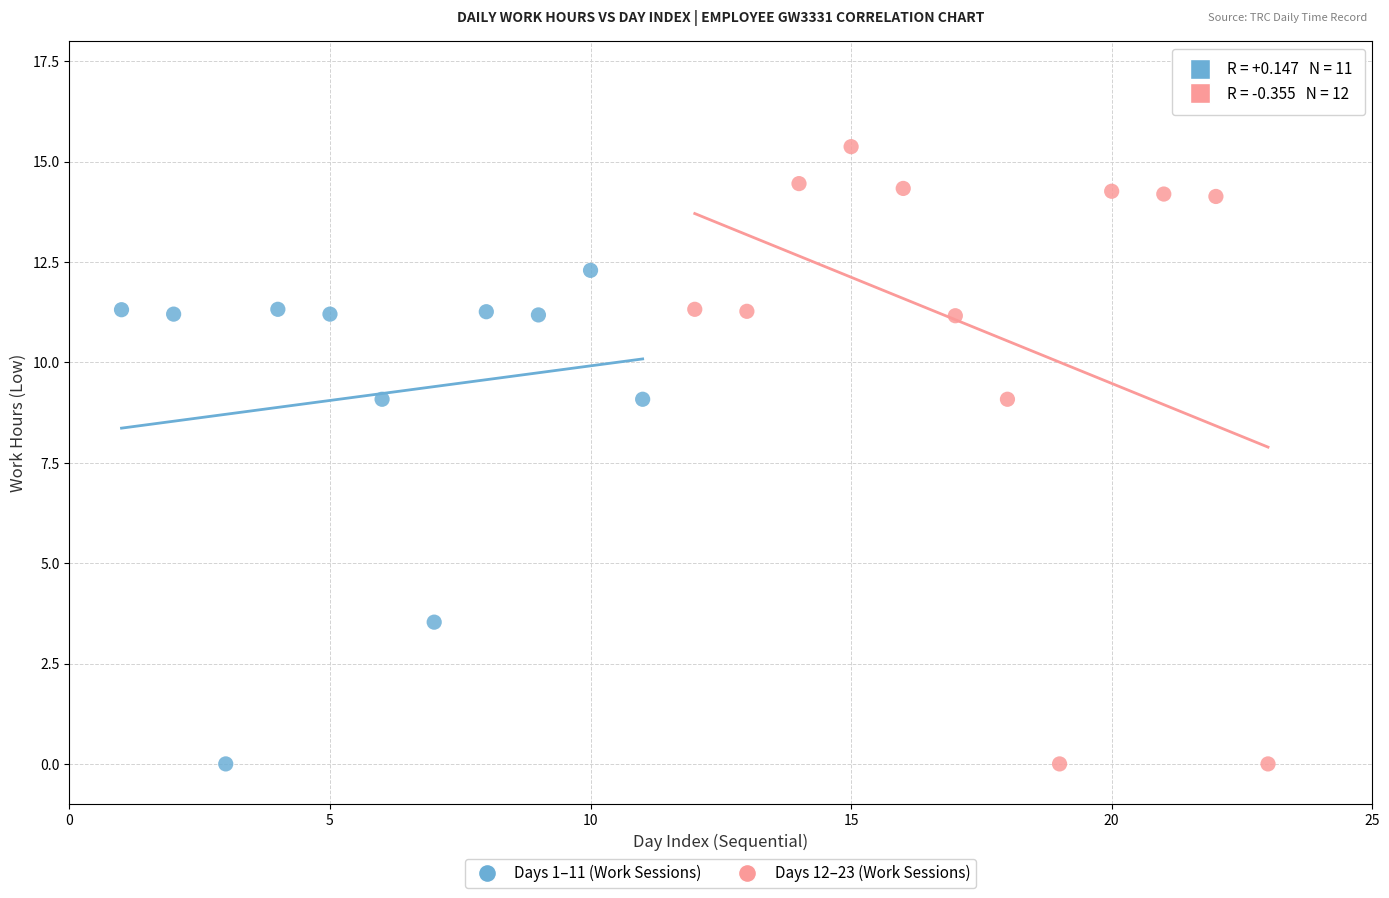

Which series contains the highest Y value?

Days 12–23 (Work Sessions)